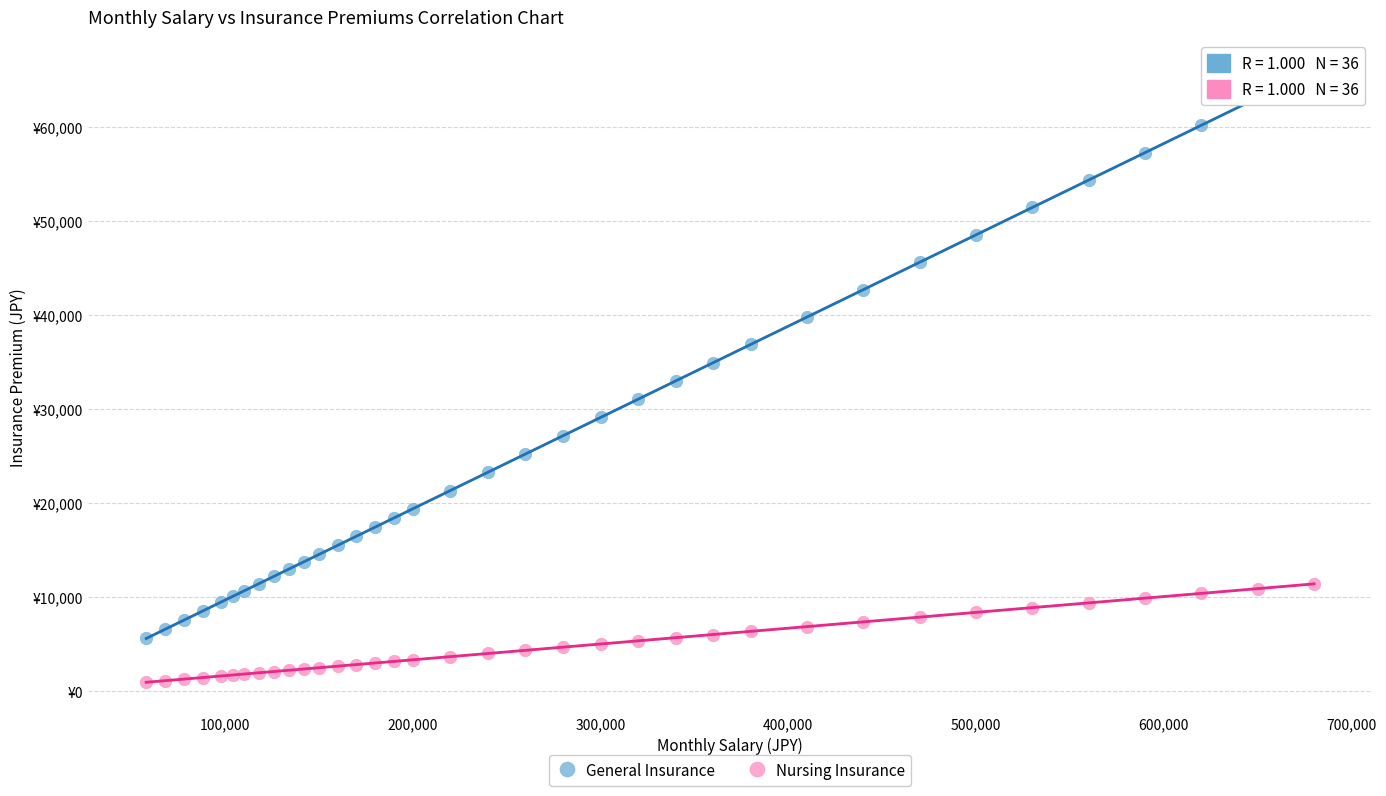

What are all the series names shown in the legend?

General Insurance, Nursing Insurance